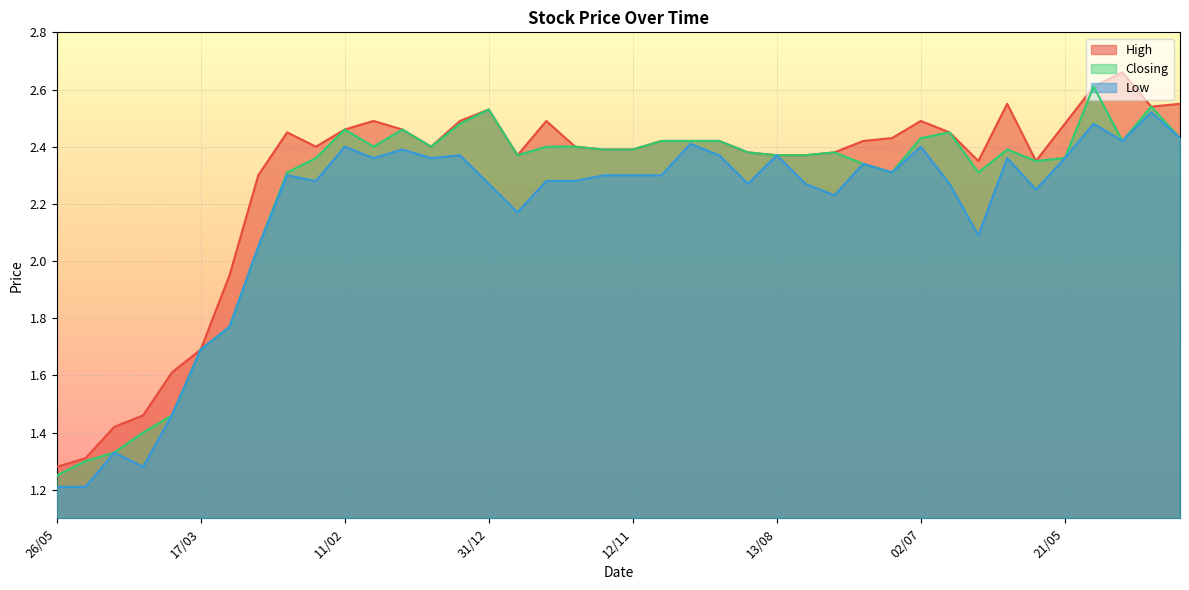

What are all the series names shown in the legend?

High, Closing, Low